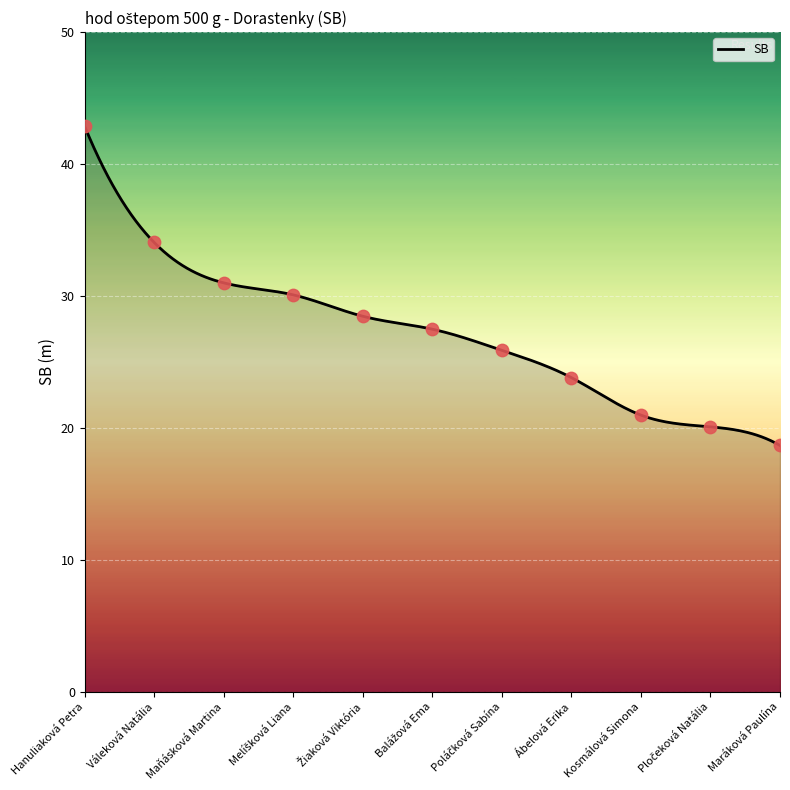

Between Balážová Ema and Poláčková Sabína, which is larger?

Balážová Ema